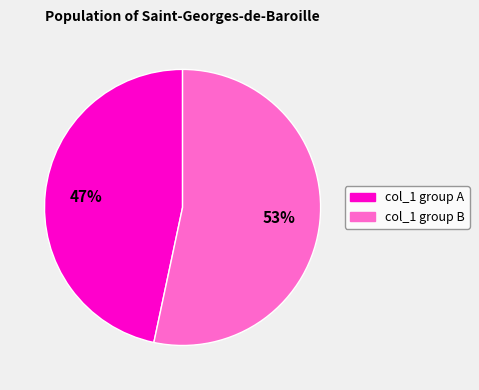

To the nearest percent, what is the average slice percentage?

50%